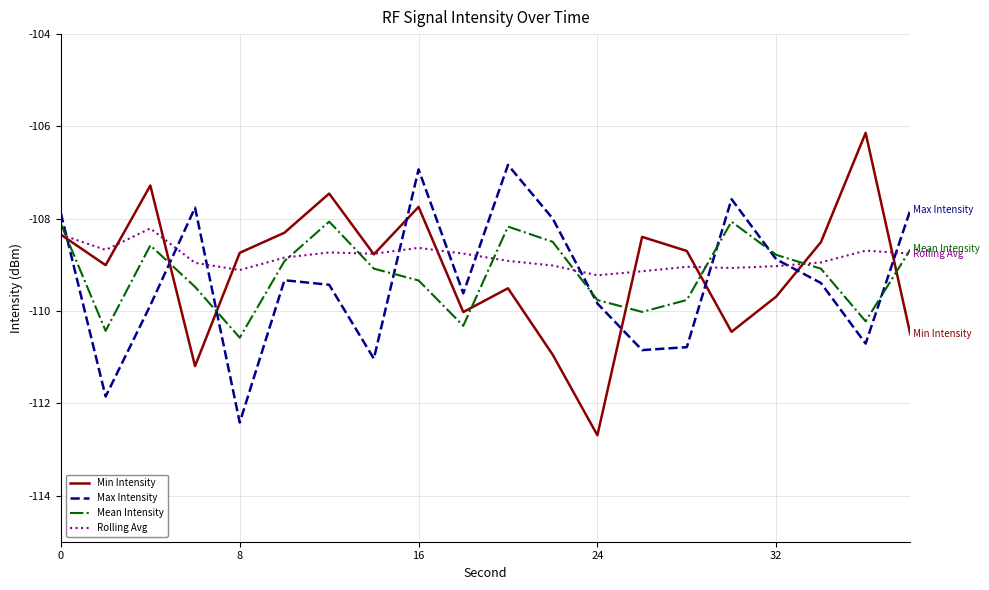

List the series in order of their peak value, lowest first.

Rolling Avg, Mean Intensity, Max Intensity, Min Intensity